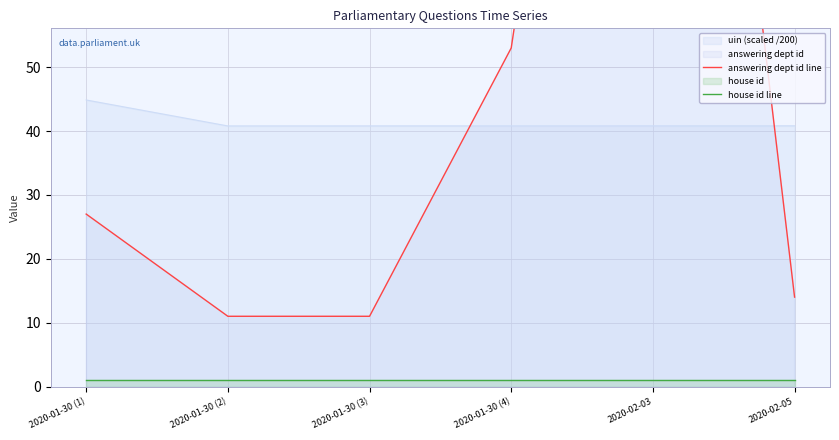

Where is answering dept id line nearest to the value 106?

2020-01-30 (4)